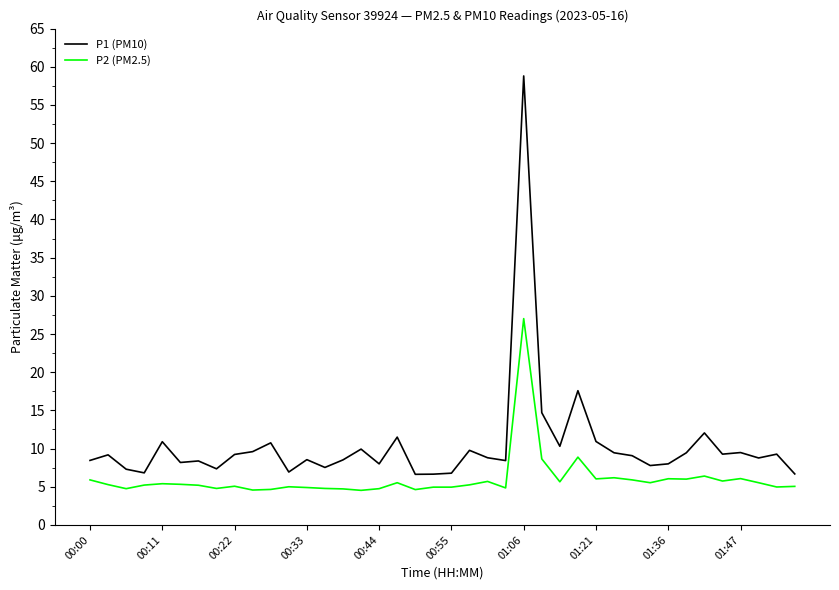

True or false: P1 (PM10) and P2 (PM2.5) cross at least once.

False